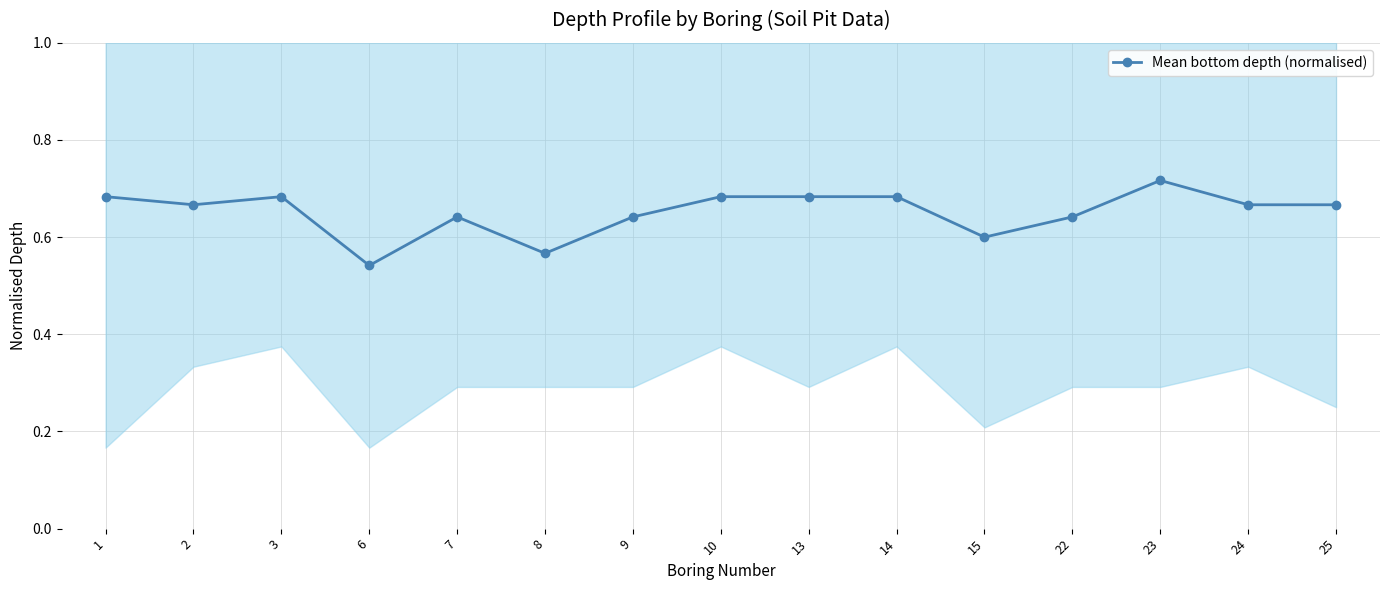

How many points are higher than both their immediate neighbors (excluding endpoints)?

3